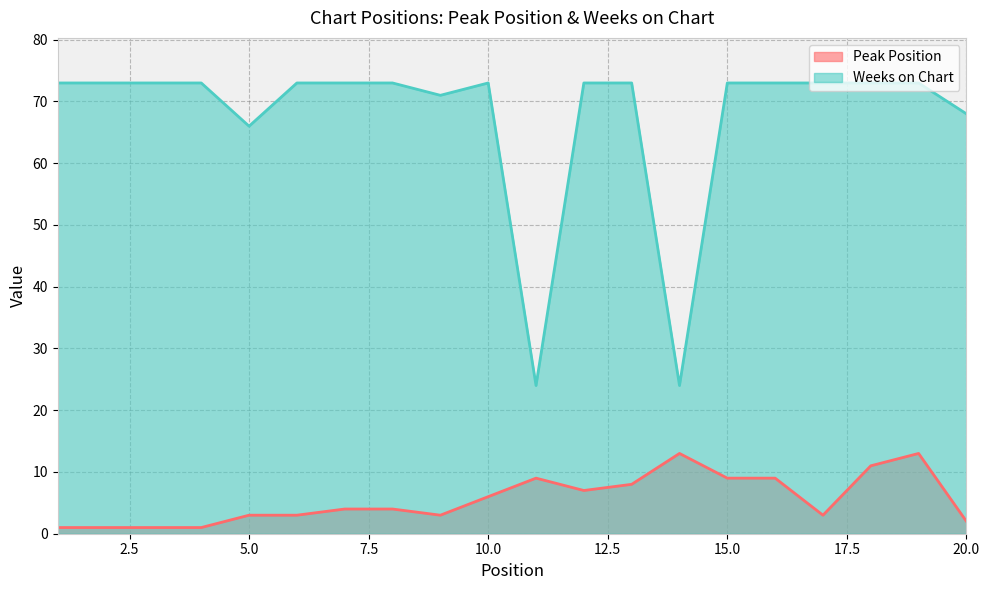

Does the chart have visible grid lines?

Yes